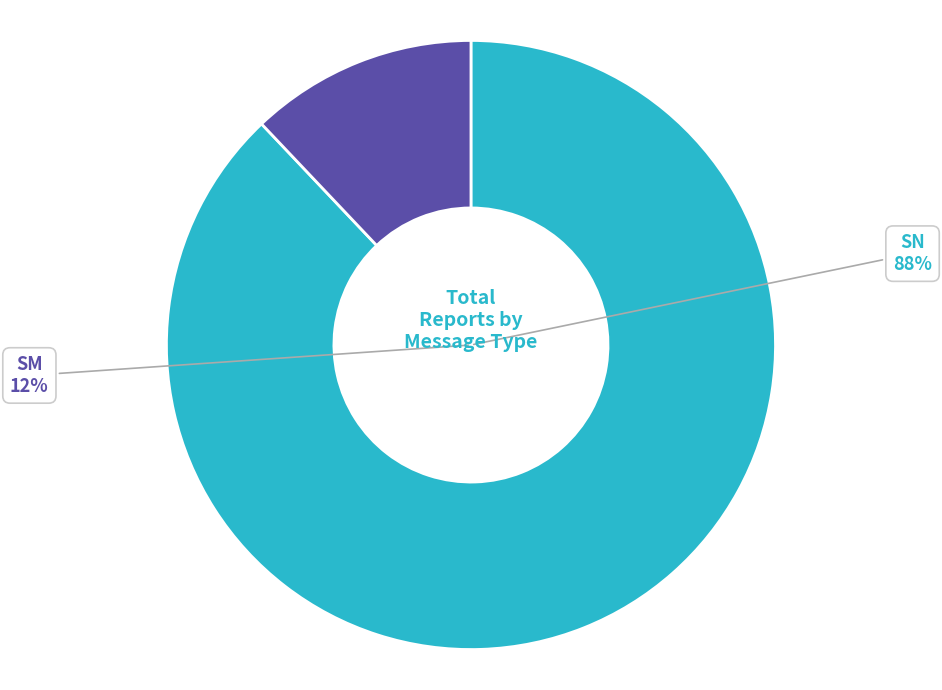

Does SM represent more than half of the total?

No